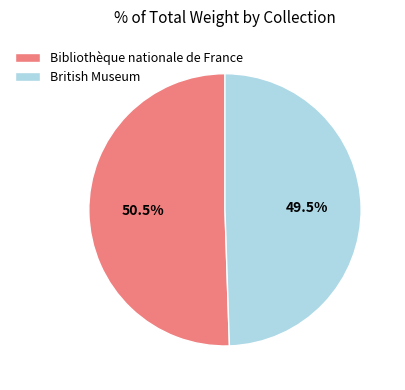

What is the total percentage of British Museum and Bibliothèque nationale de France?

100.0%